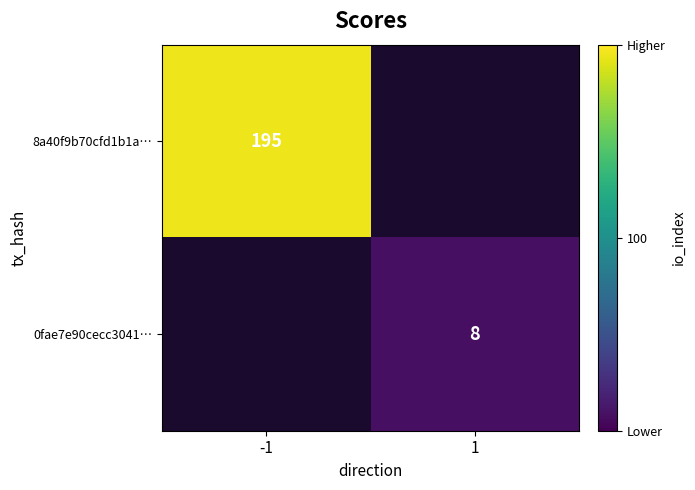

The value of 8a40f9b70cfd1b1a… at -1 is 195. True or false?

True